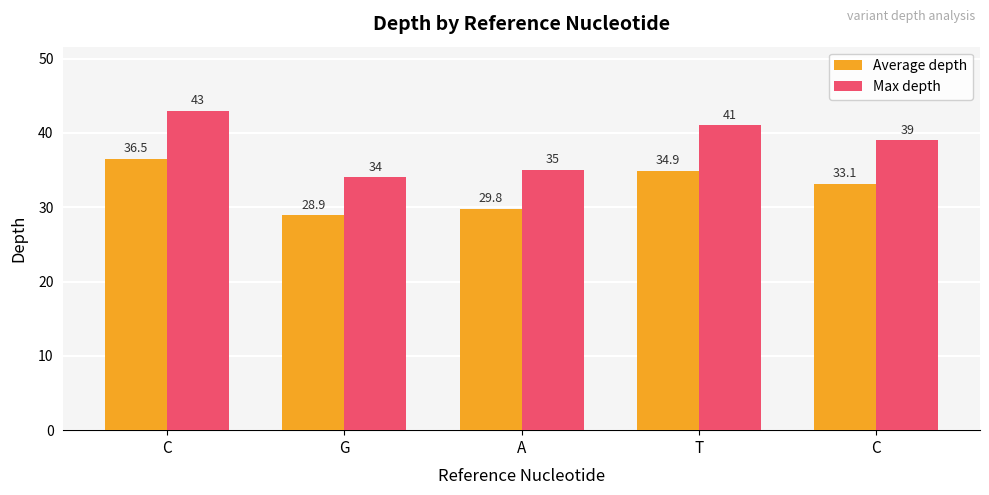

What is the average value of the Max depth series?

38.4